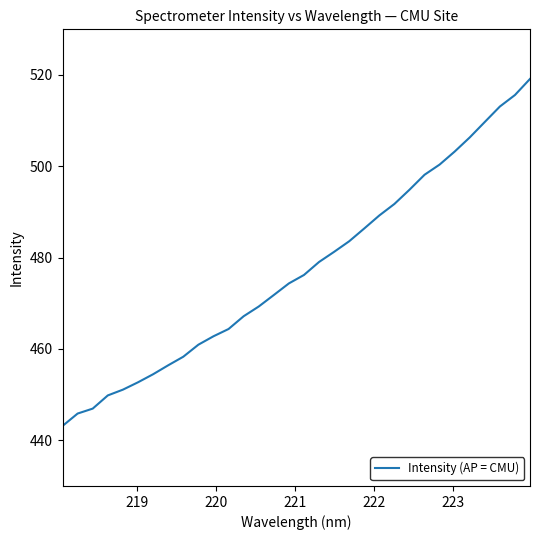

What is the greatest value displayed?

519.1